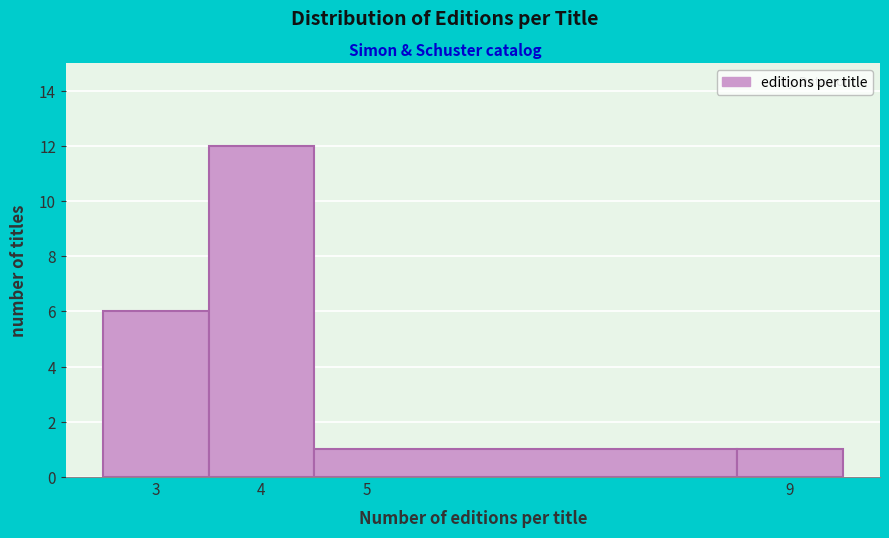

Reading left to right, transcribe this chart: for each bar, give the range it covers on the x-axis and its height. The values are not printed on the chart, so give them approximately, as read against the axis.

2.5 to 3.5: 6
3.5 to 4.5: 12
4.5 to 8.5: 1
8.5 to 9.5: 1